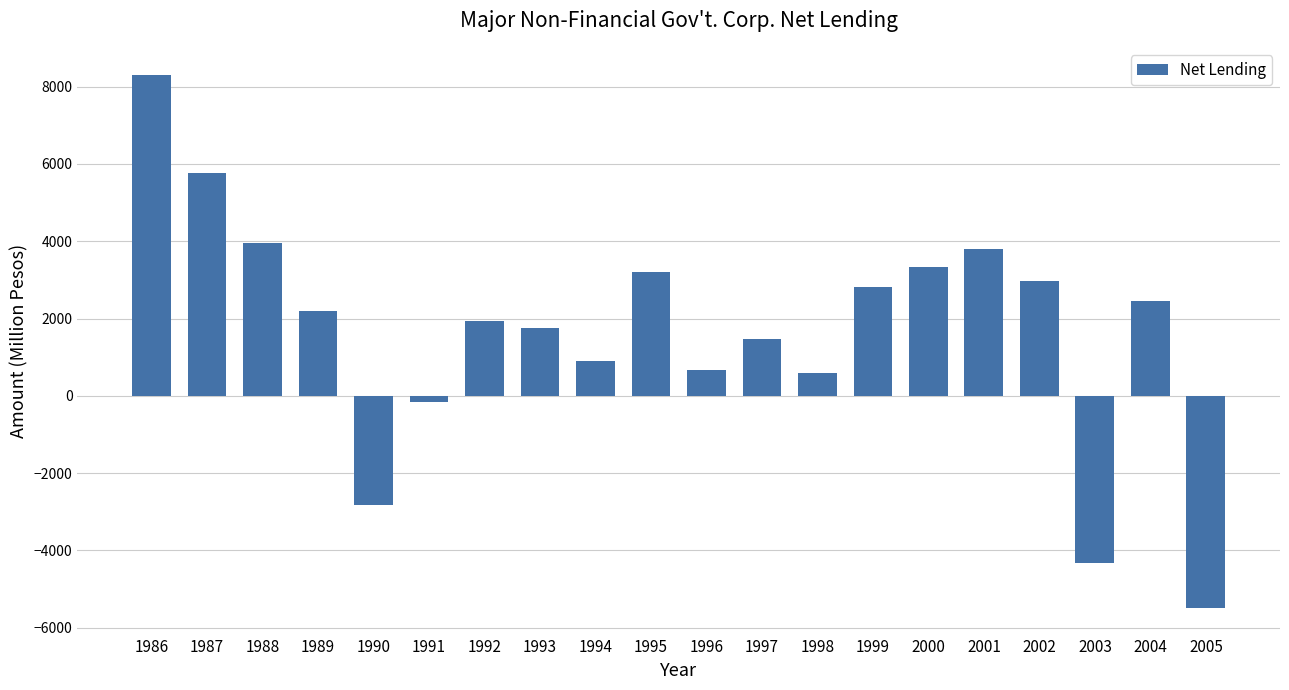

Read the value at 1996, to the nearest 10.

660